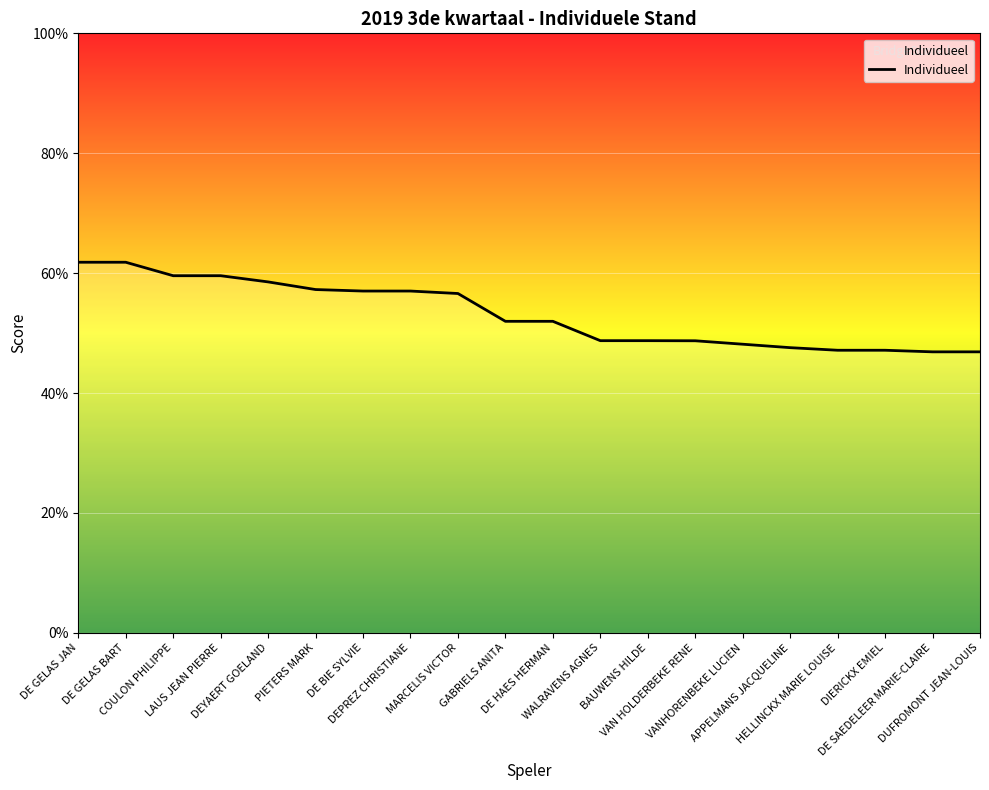

What position from the right is DIERICKX EMIEL?

3